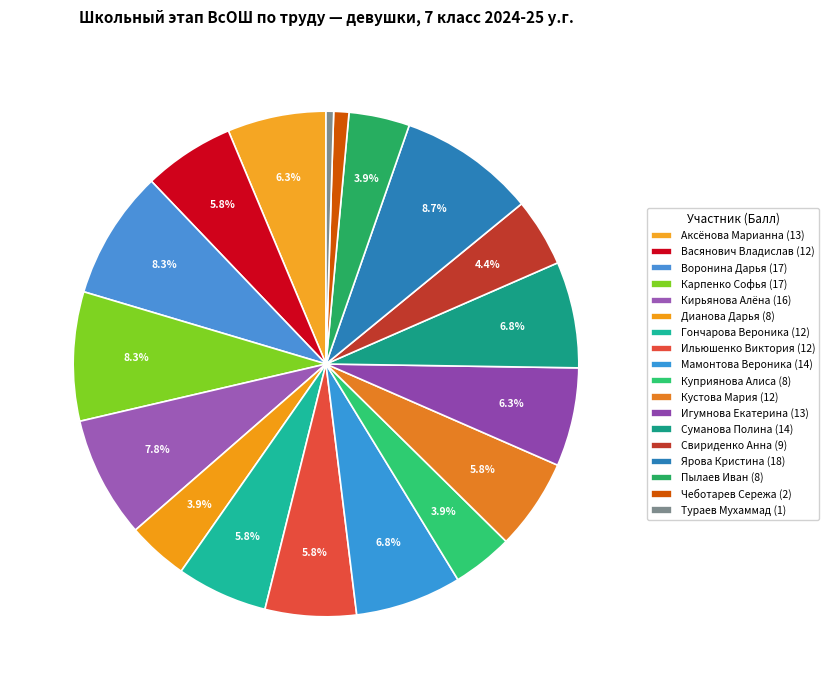

Count the number of slices in the pie.

18